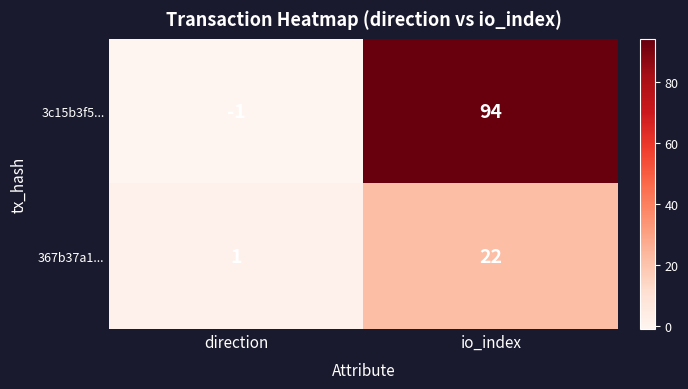

Count the number of categories in the chart.

2